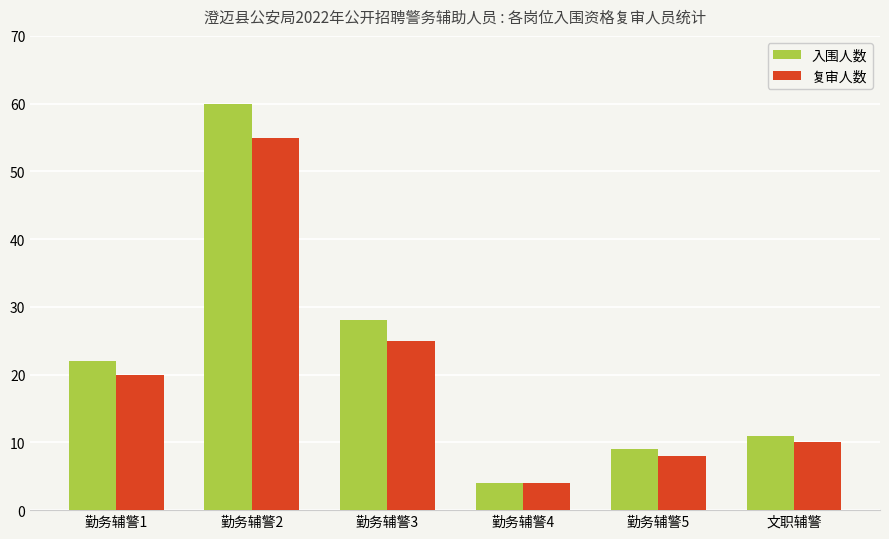

What is the sum of the 入围人数 values at 勤务辅警2 and 文职辅警?

71